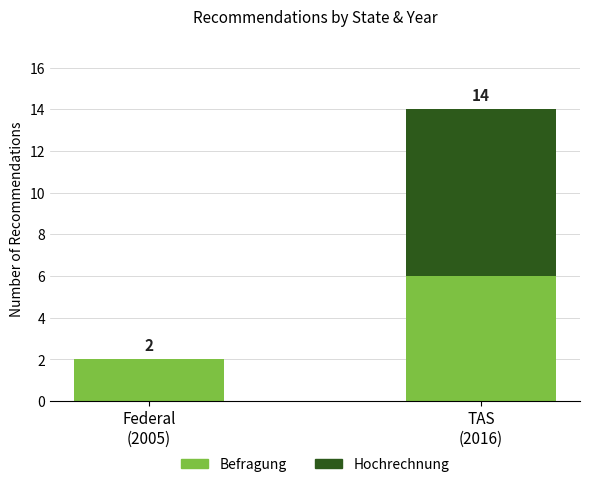

What is the sum of all Befragung values?

8